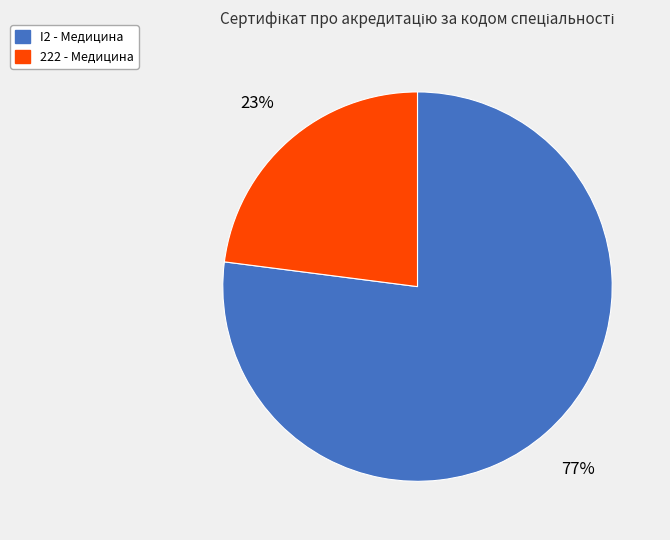

What percentage is the I2 slice, to the nearest percent?

77%